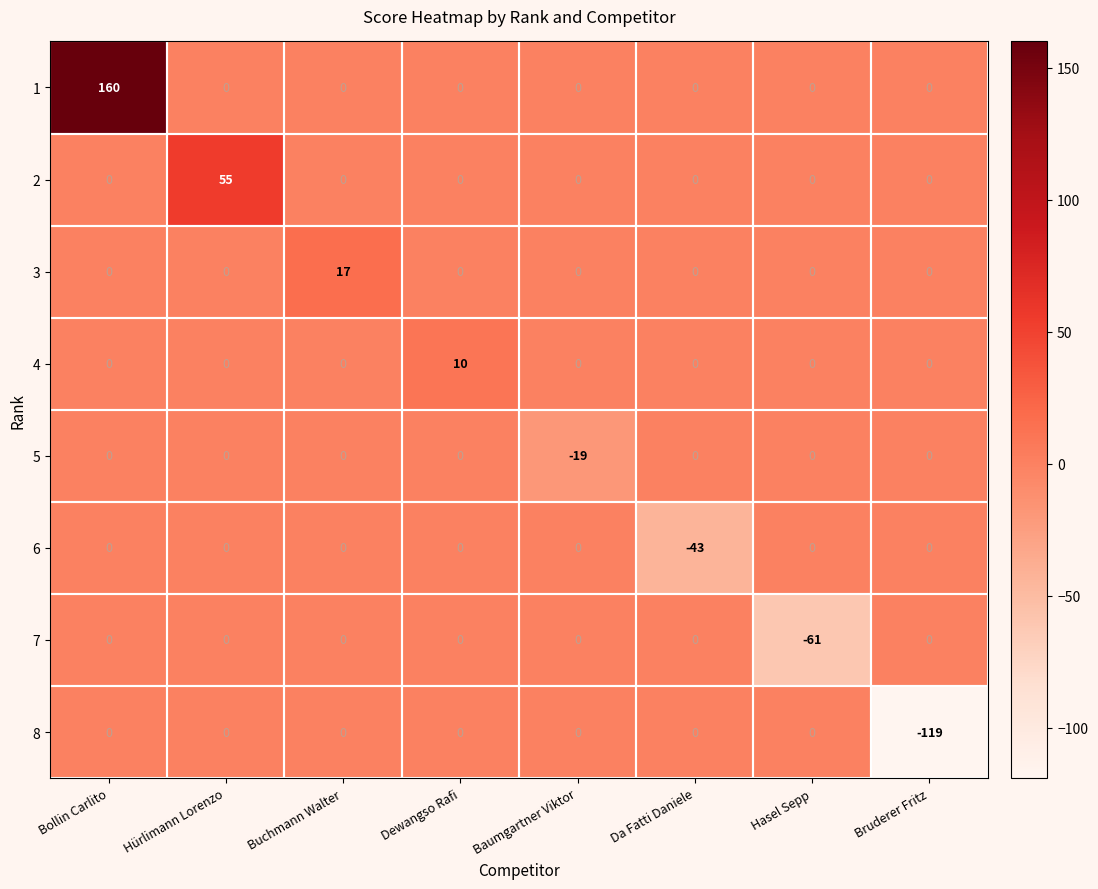

What is the difference between the highest and lowest values at Bruderer Fritz?

119